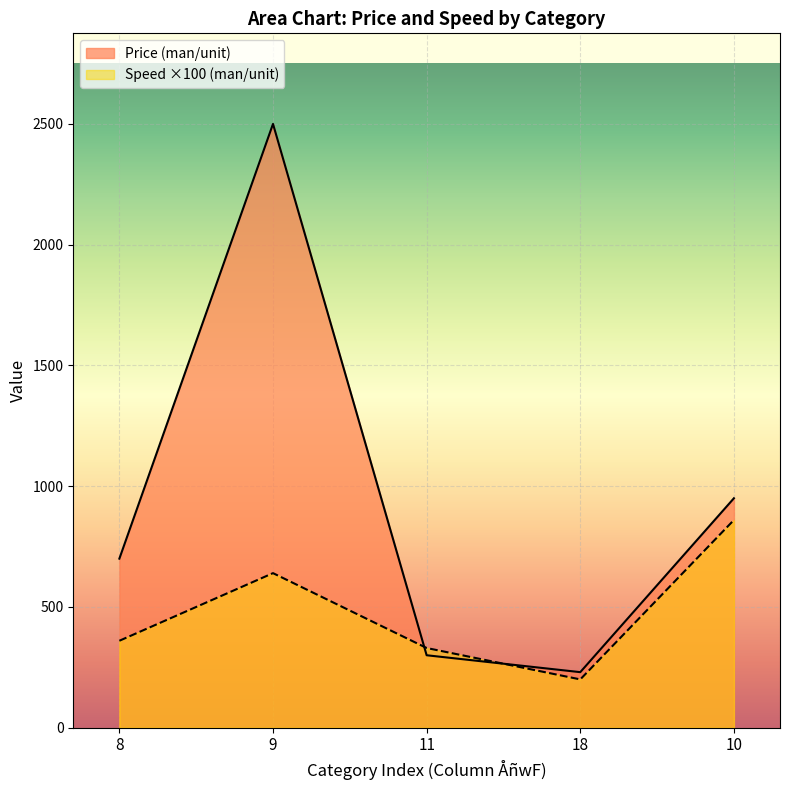

The Price (man/unit) series shows 230 at 18. True or false?

True